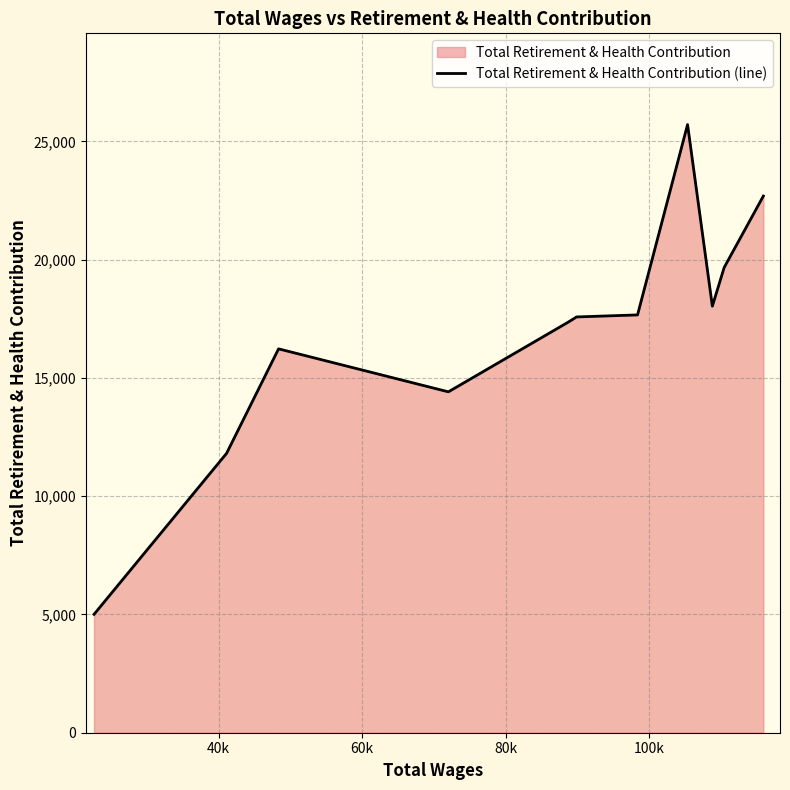

The value at 120k is 9576. True or false?

False